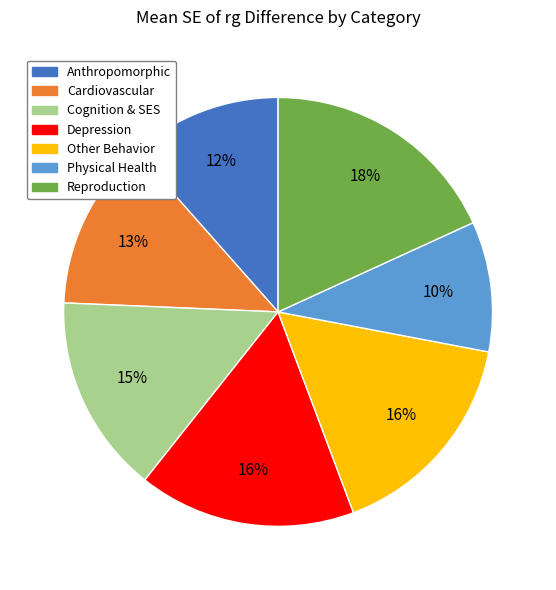

Do Reproduction and Other Behavior together represent more than half of the pie?

No